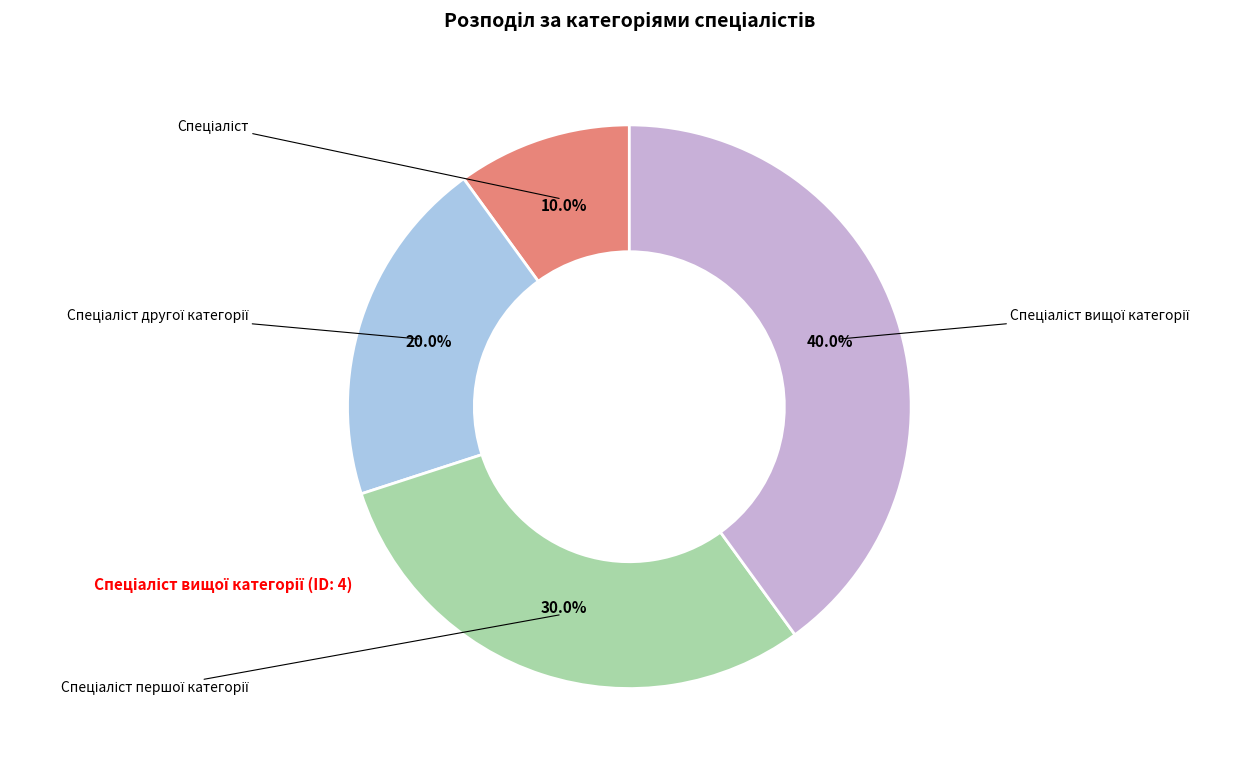

The Спеціаліст першої категорії slice represents 35% of the pie. True or false?

False